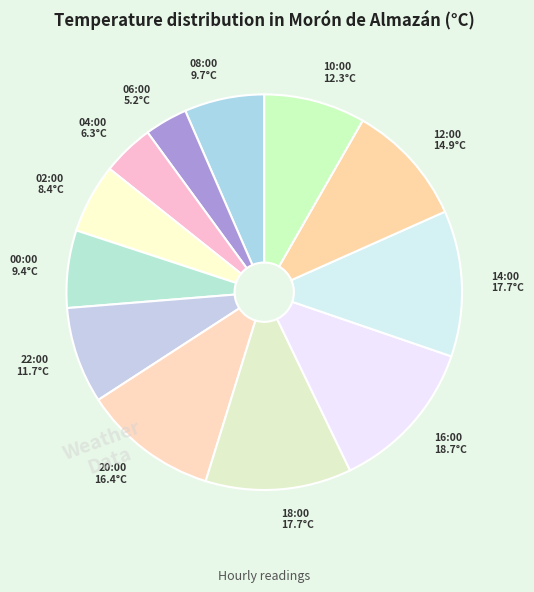

Approximately how many times larger is the value at 18:00 compared to 16:00?

0.9